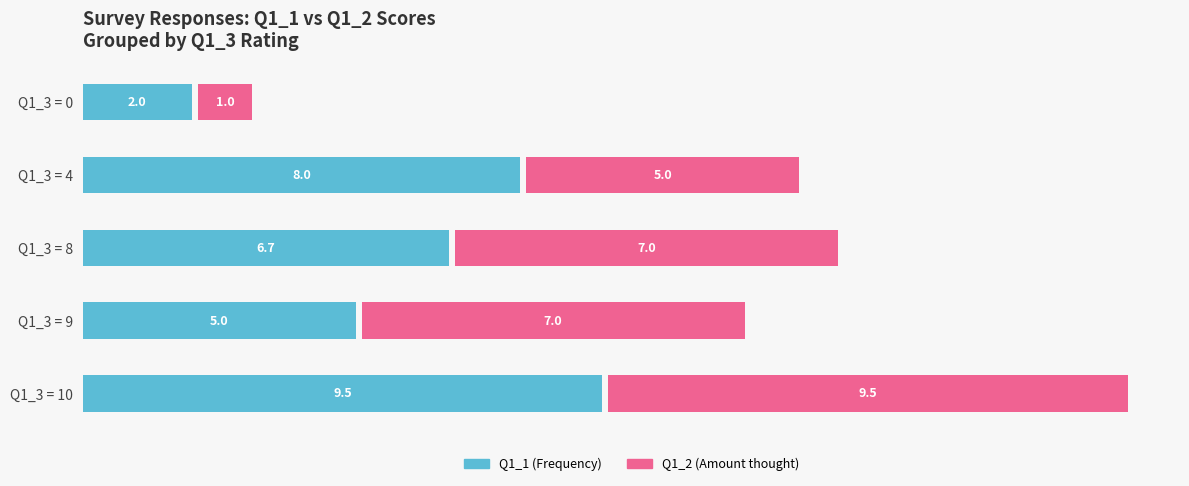

Which series has the largest total across all categories?

Q1_1 (How often)